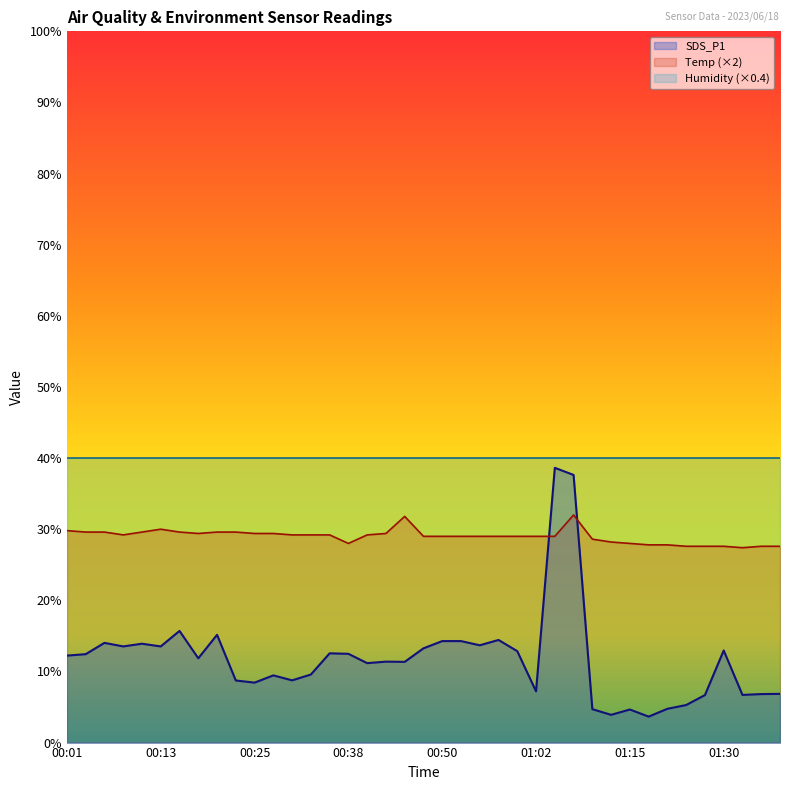

Which has a higher value, 00:40 or 00:08?

00:08